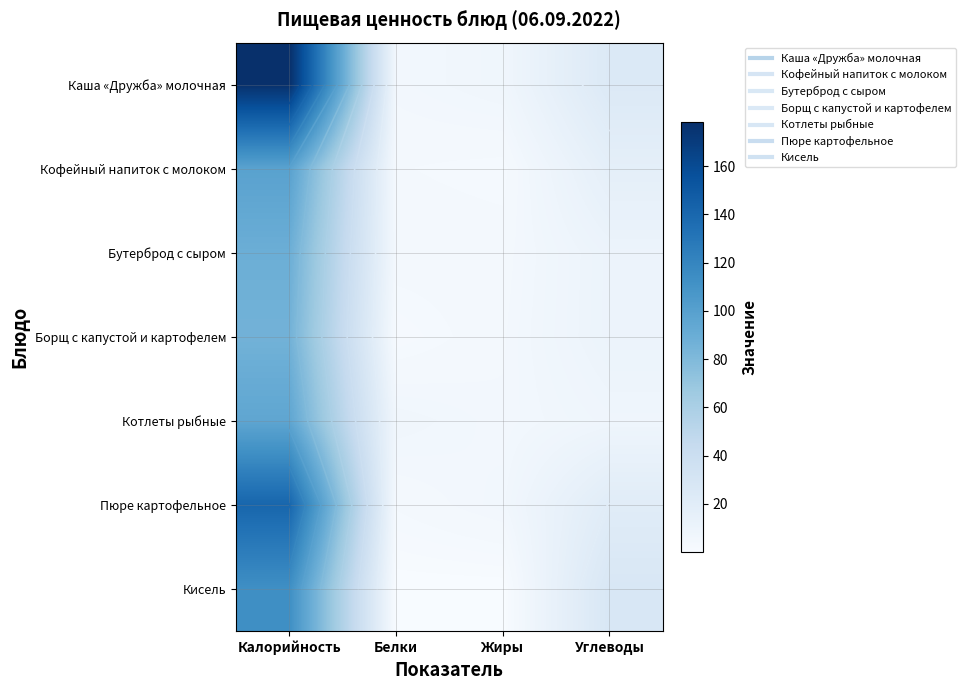

Between Калорийность and Белки, which series saw the biggest shift?

Каша «Дружба» молочная